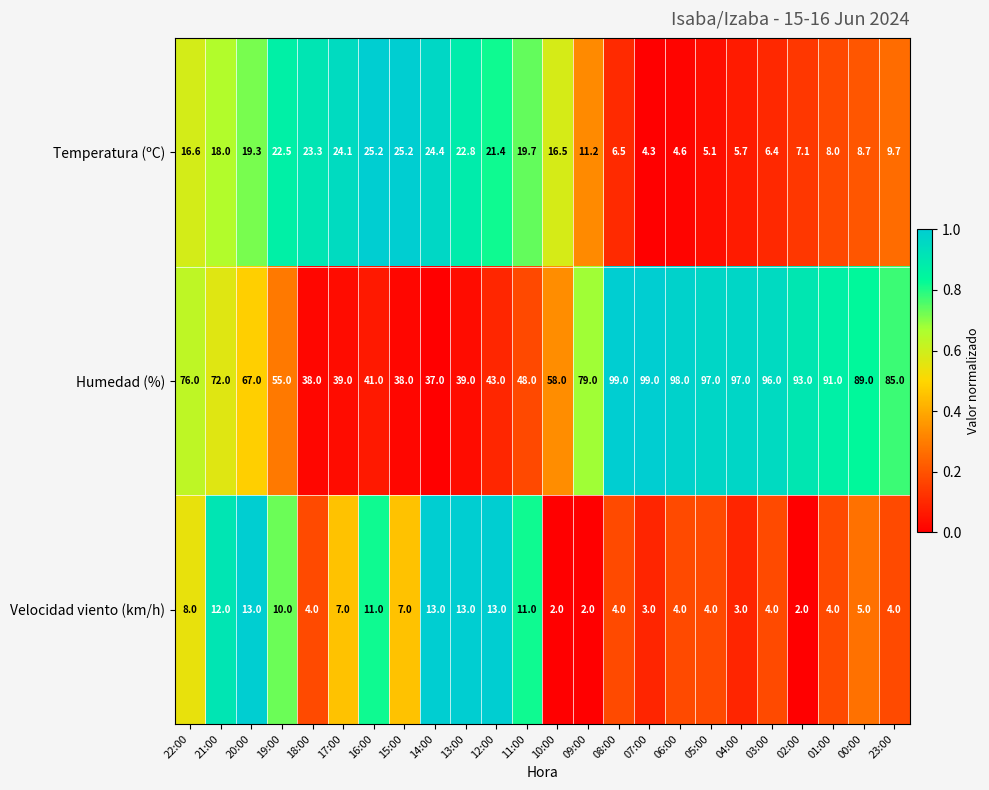

What is the total value across all series at 07:00?

106.3